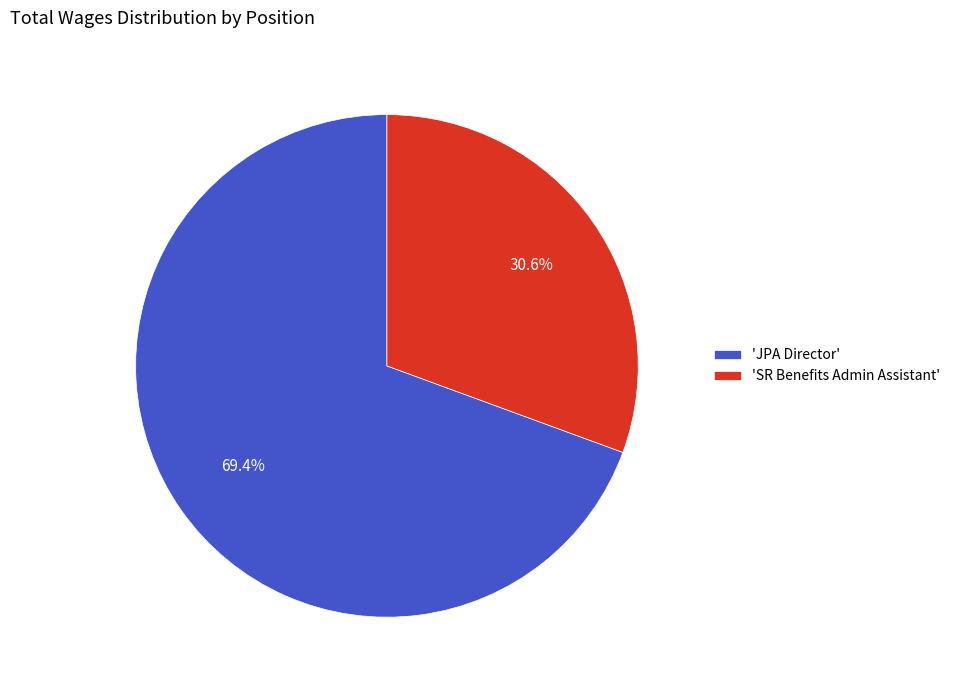

Approximately how many times larger is the value at 'SR Benefits Admin Assistant' compared to 'JPA Director'?

0.4